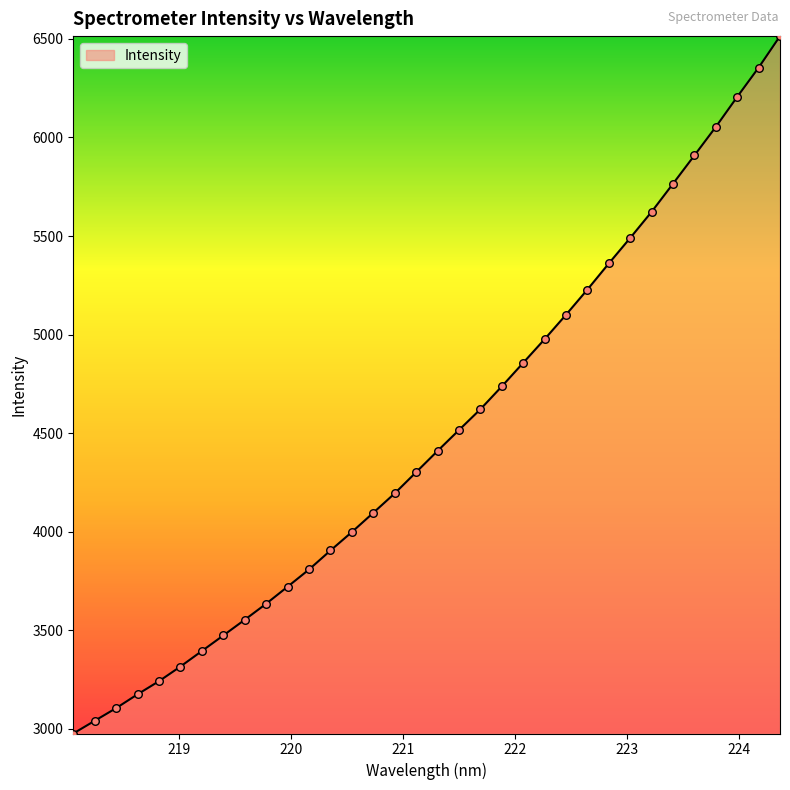

What is the maximum value shown in the chart?

6514.4